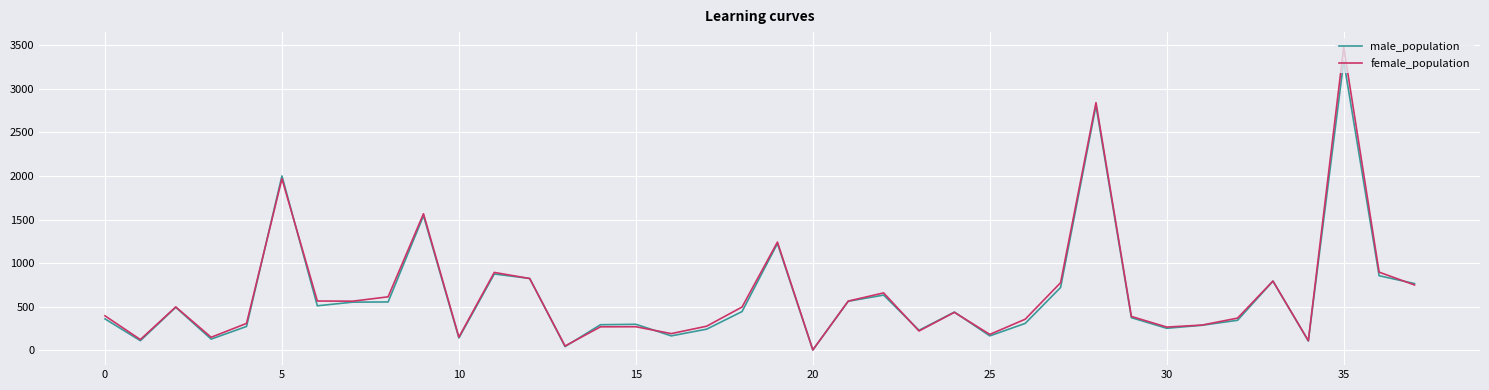

Which series has the largest range (max minus min)?

female_population